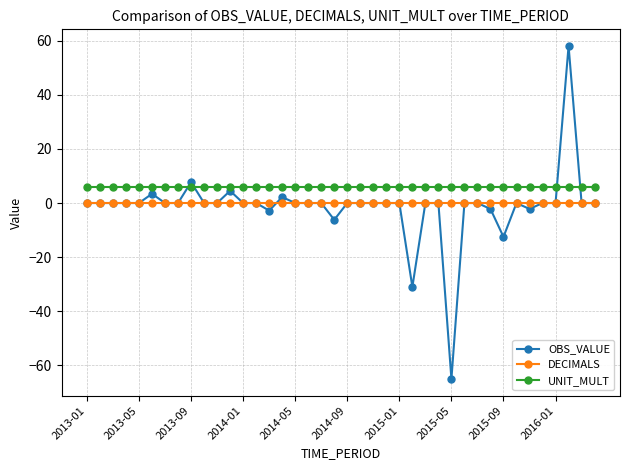

What is the minimum value shown in the chart?

-65.0